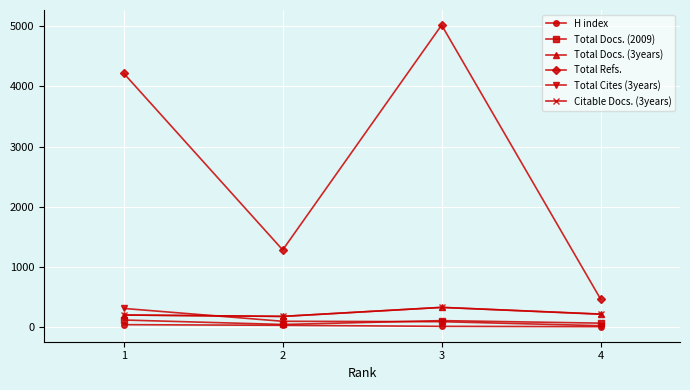

True or false: Total Cites (3years) has more than 2 points higher than both neighbors.

False